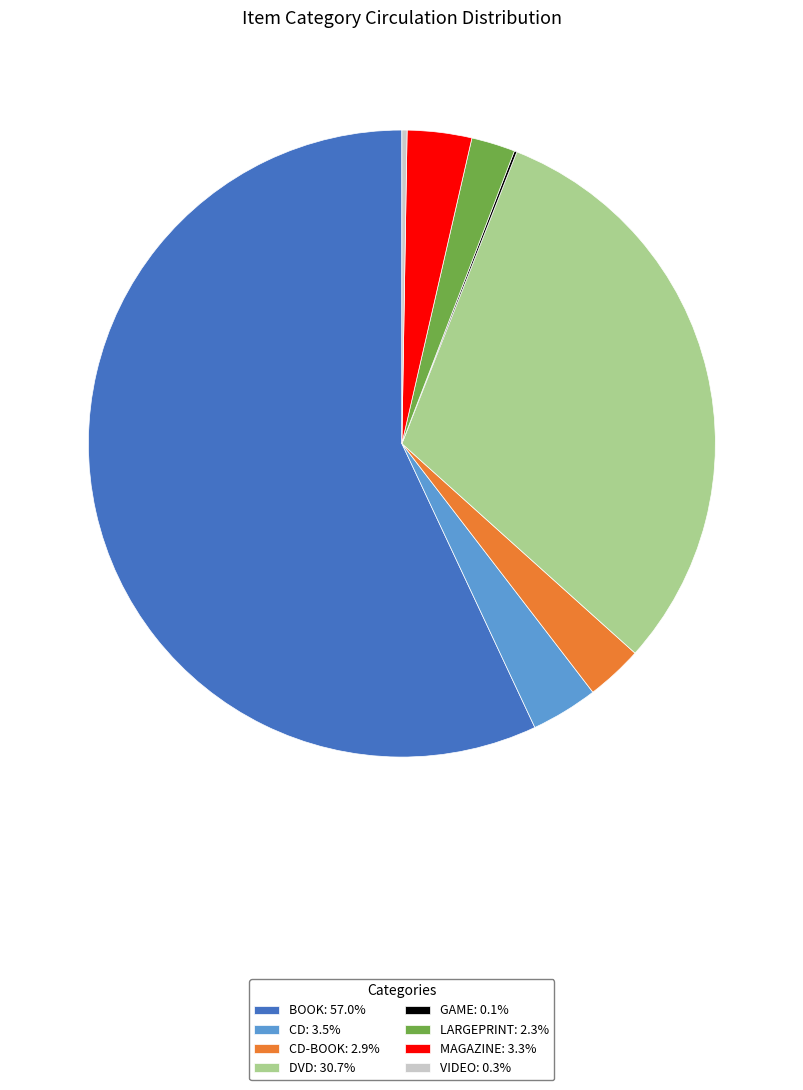

Is there any slice that represents more than half of the pie?

Yes